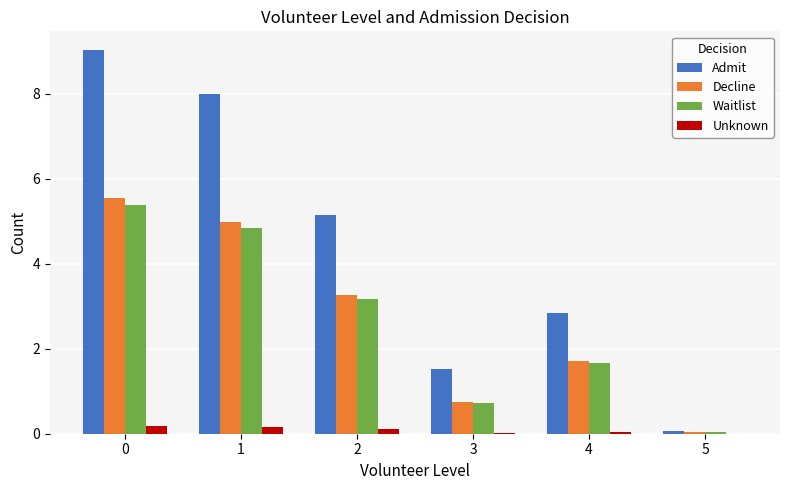

What are all the series names shown in the legend?

Admit, Decline, Waitlist, Unknown